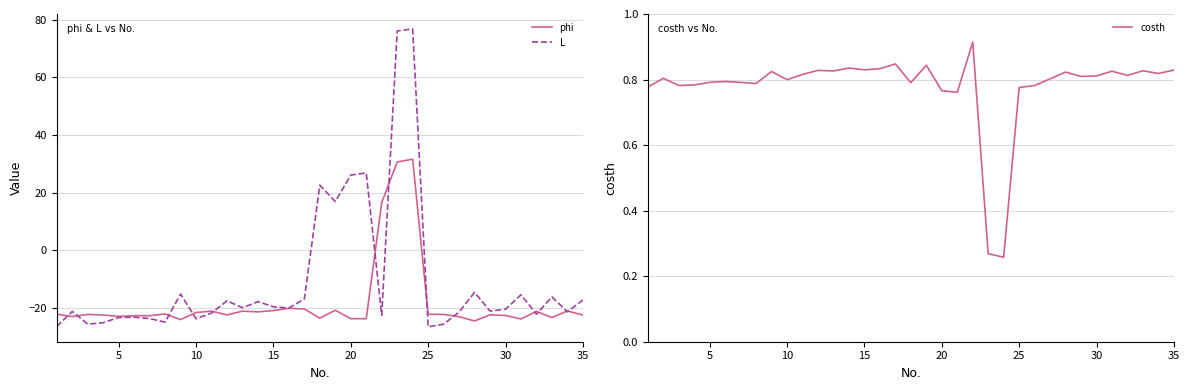

What is the lowest value of the phi series?

-24.5